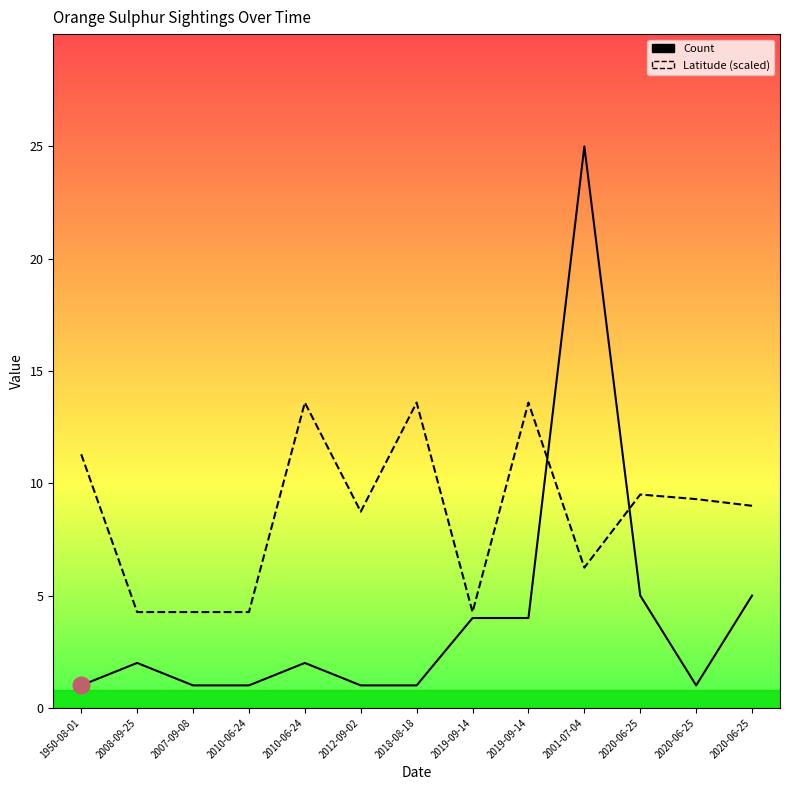

At how many categories does at least one series exceed 7?

9